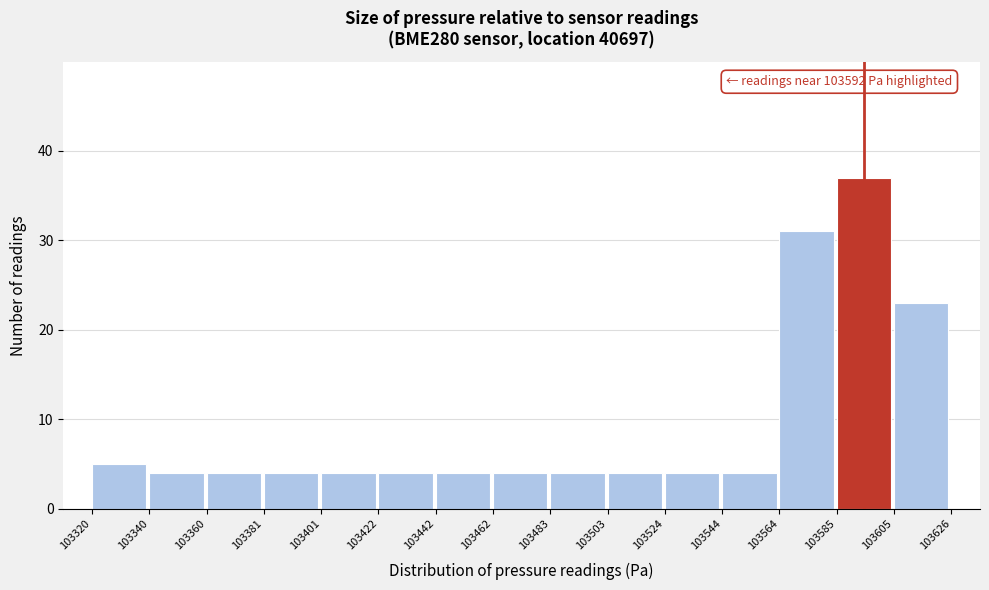

Which range on the x-axis has the tallest bar?

103585 to 103605